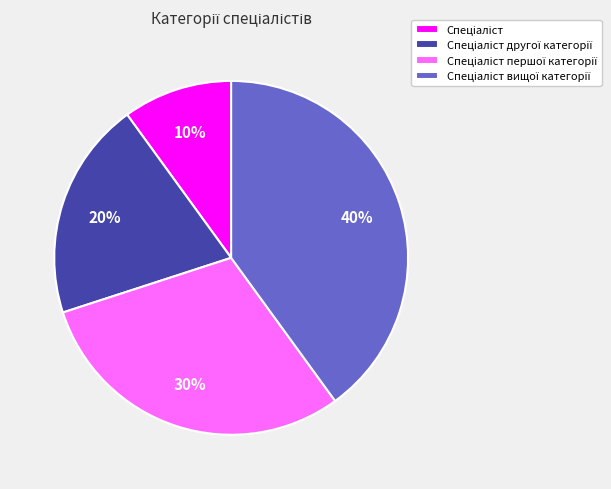

To the nearest percent, what is the difference between the largest and smallest slice percentages?

30%